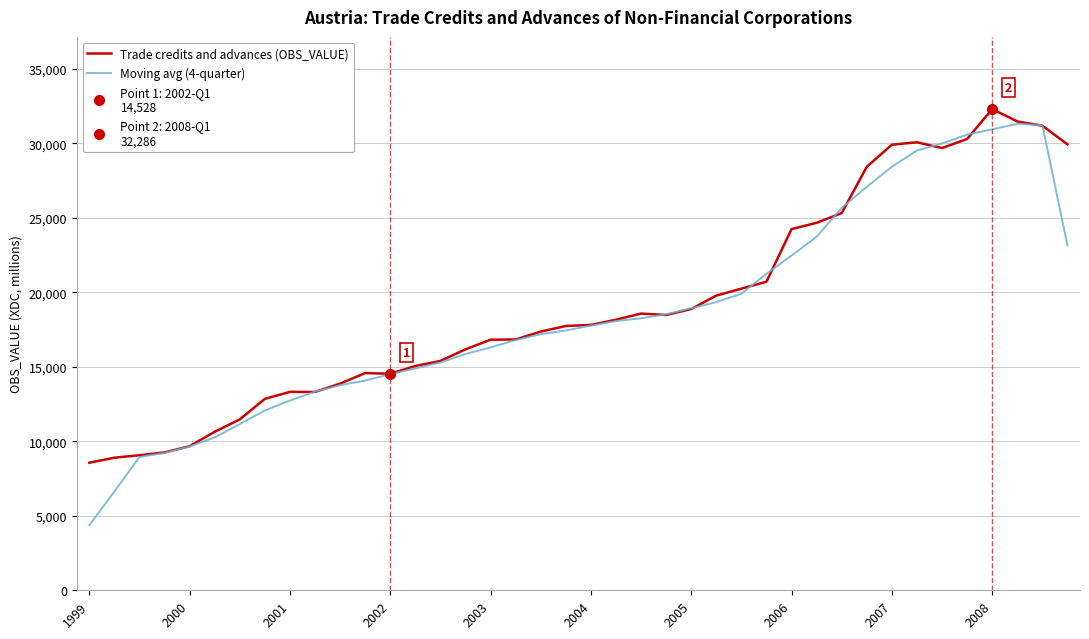

The Trade credits and advances (OBS_VALUE) series shows 13313.0 at 2001. True or false?

True